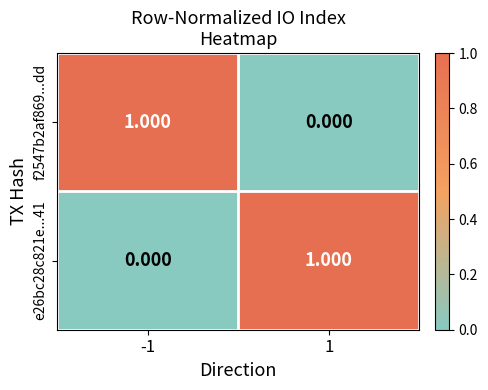

How many data points does each series have?

2